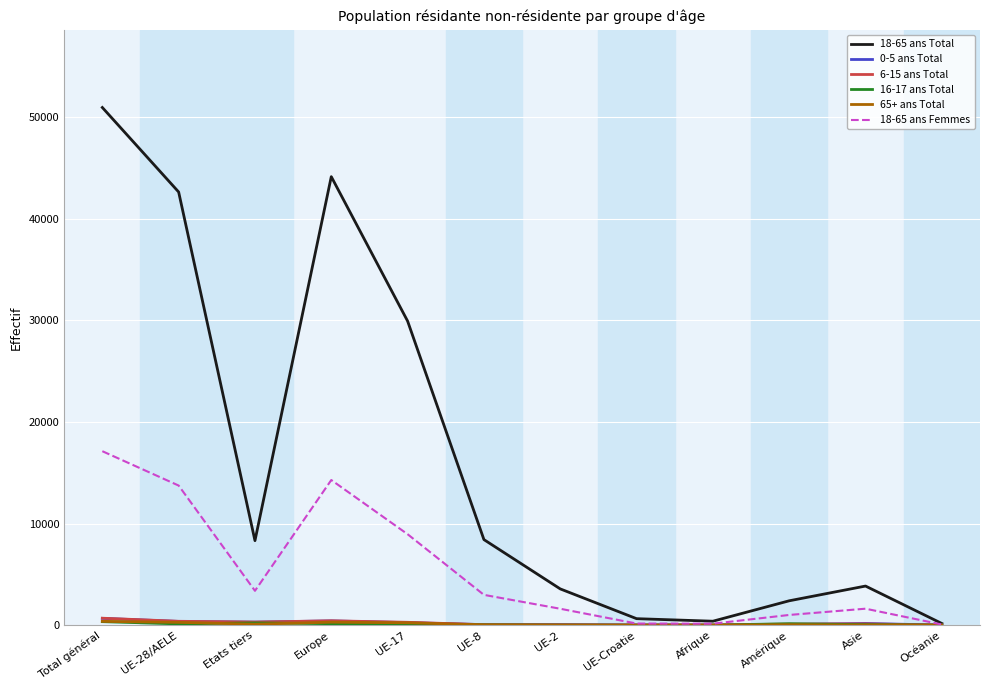

What is the smallest value displayed?

2